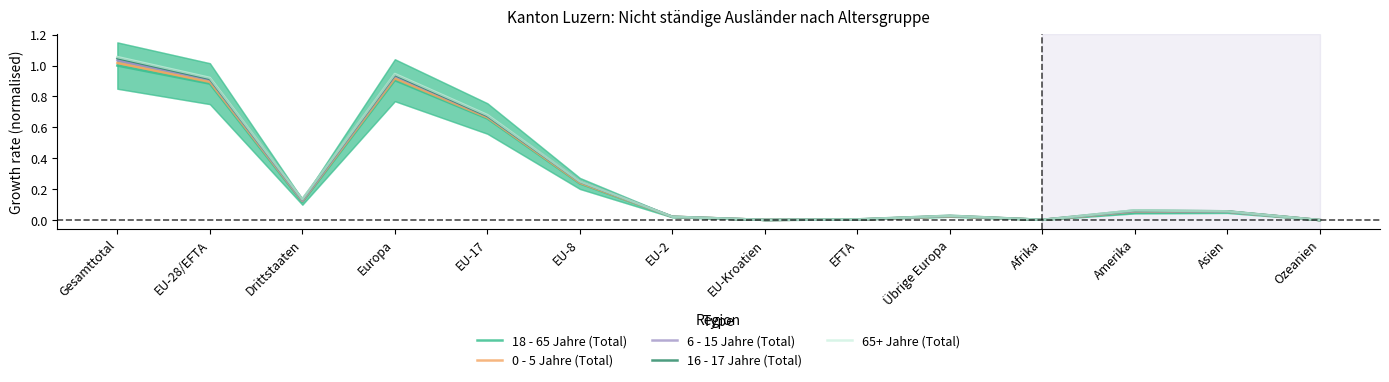

Rank the series by their maximum value, from highest to lowest.

65+ Jahre (Total), 16 - 17 Jahre (Total), 6 - 15 Jahre (Total), 0 - 5 Jahre (Total), 18 - 65 Jahre (Total)